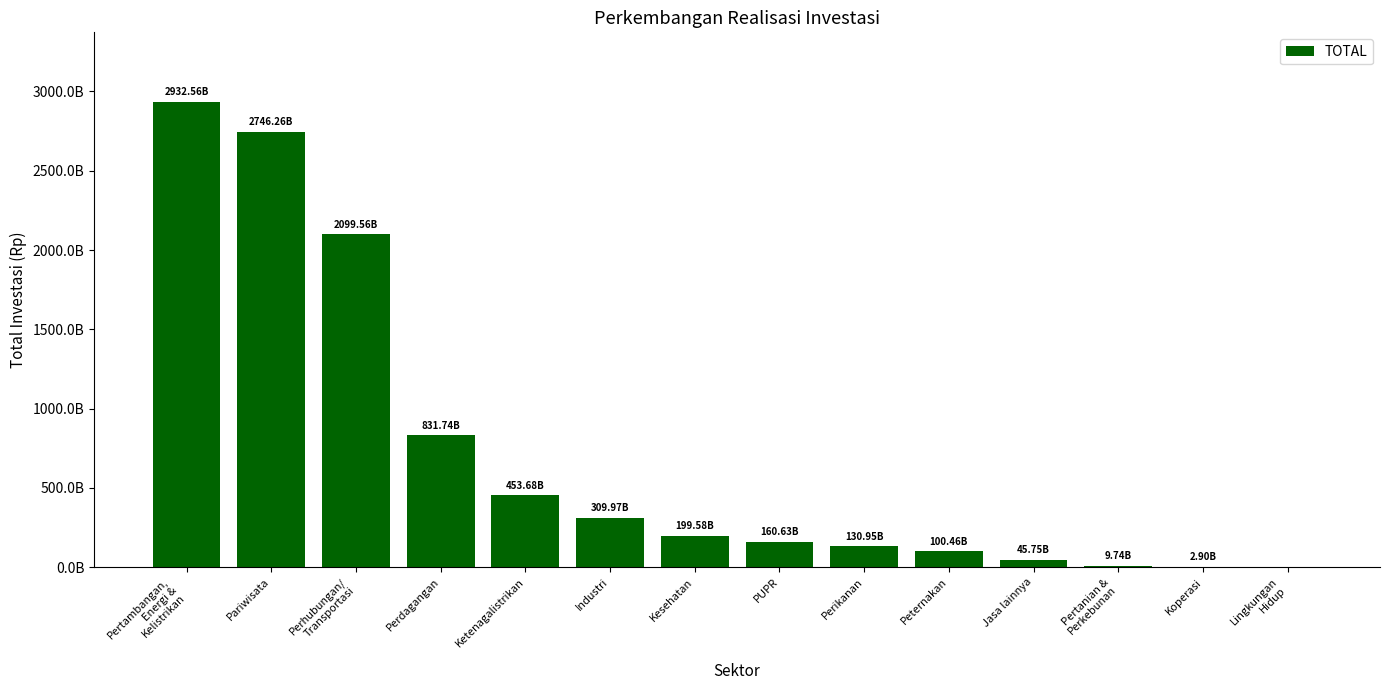

Are the bars horizontal?

No